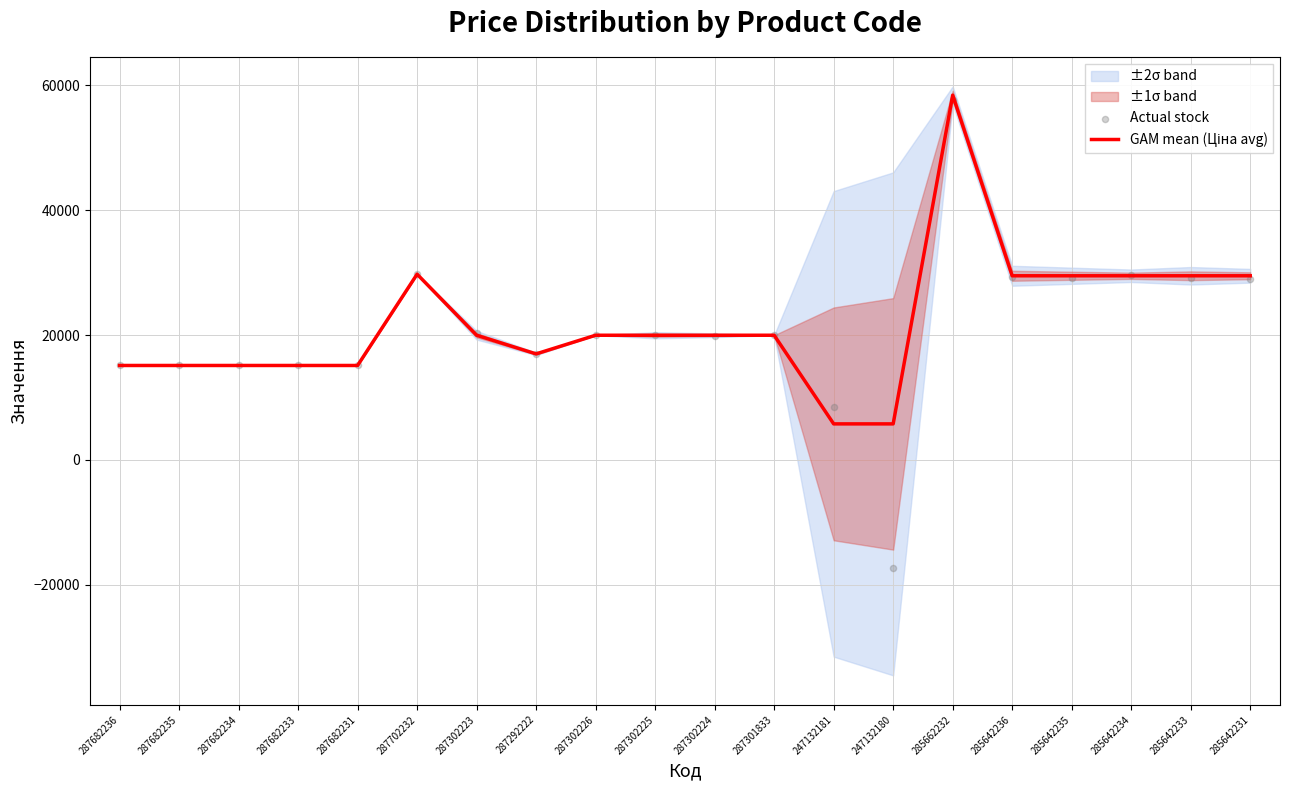

At how many categories does at least one series exceed 7562?

19